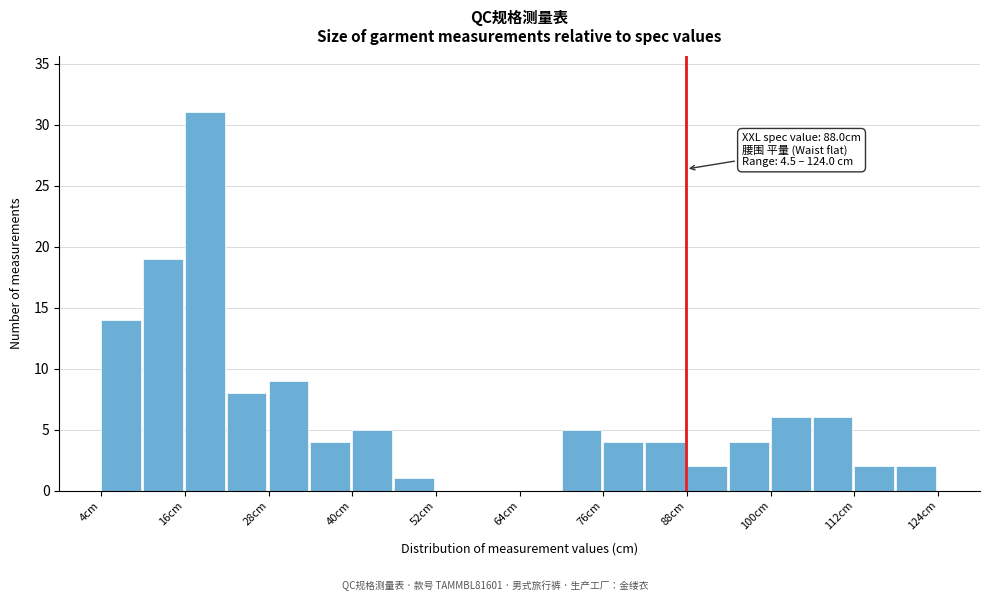

Read against the x-axis, roughly where is the centre of the tallest bar?

20